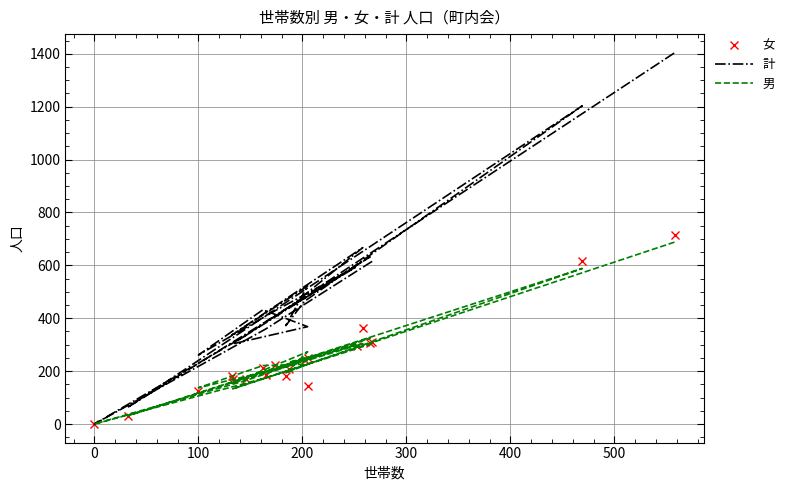

At how many categories does at least one series exceed 329?

16